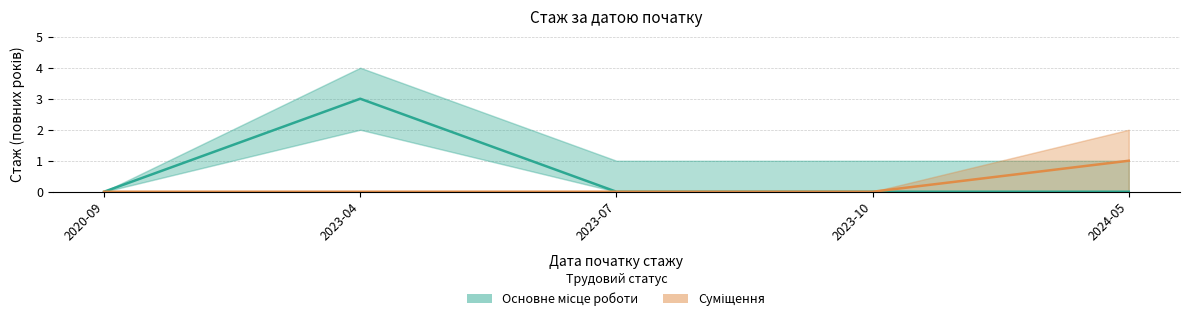

List the series in order of their overall mean, highest first.

Основне місце роботи, Суміщення